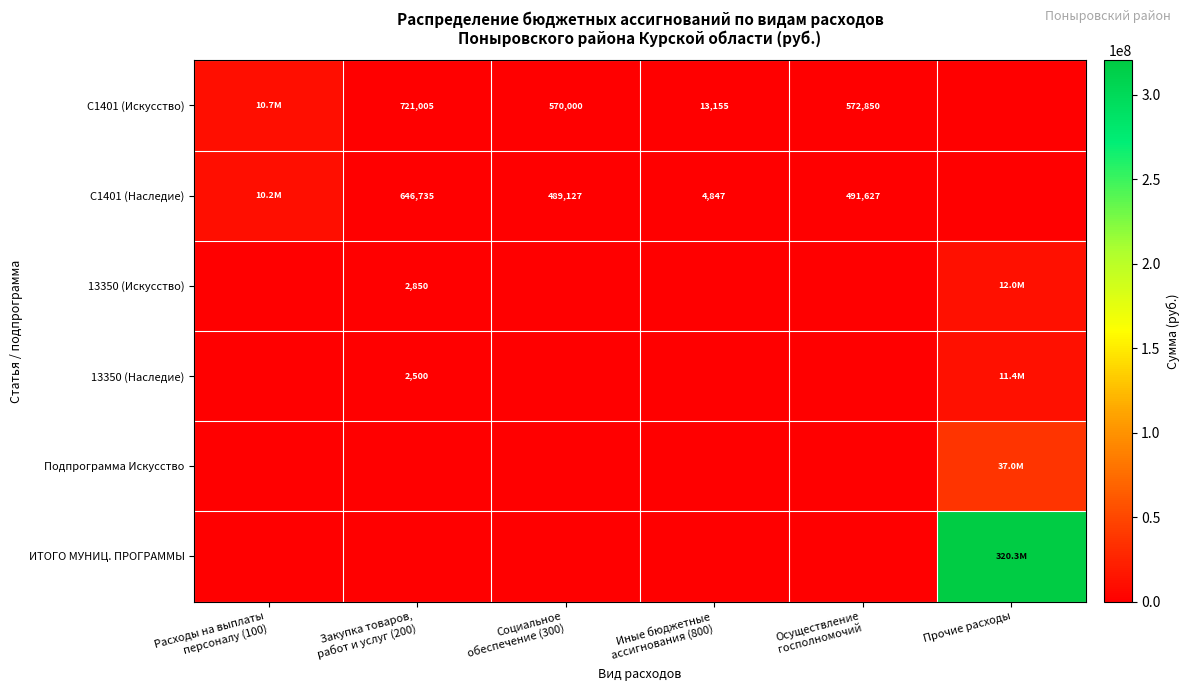

At how many categories does at least one series exceed 33316577?

1